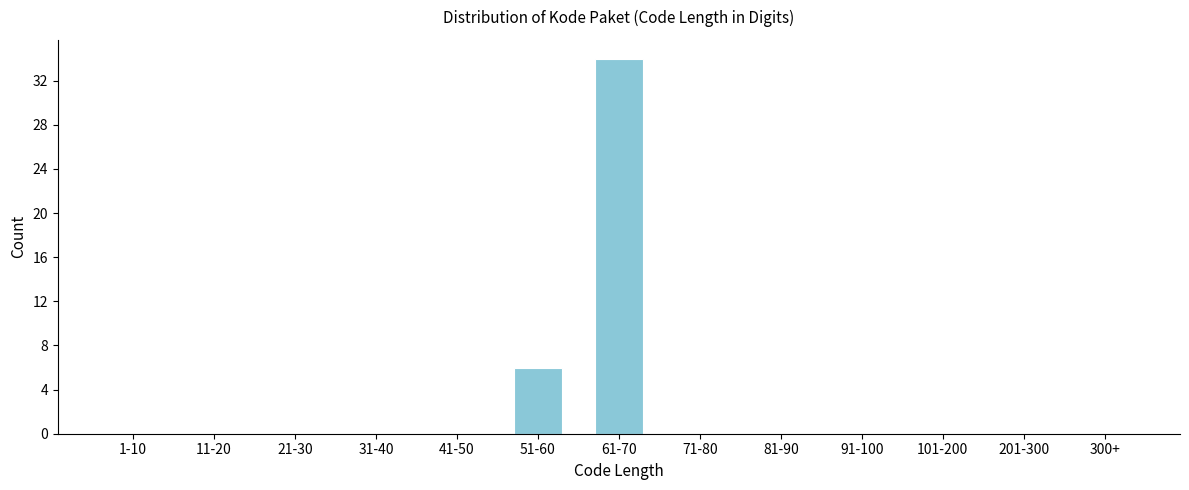

Reading left to right, list all the values displayed in this chart.

1-10=0	11-20=0	21-30=0	31-40=0	41-50=0	51-60=6	61-70=34	71-80=0	81-90=0	91-100=0	101-200=0	201-300=0	300+=0